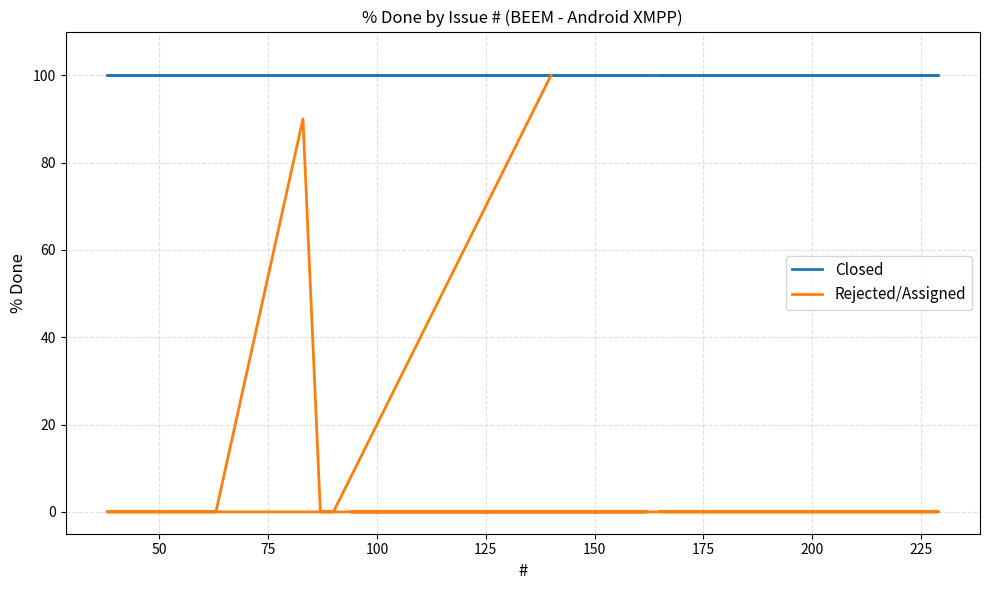

Between 75 and 175, which is larger?

75